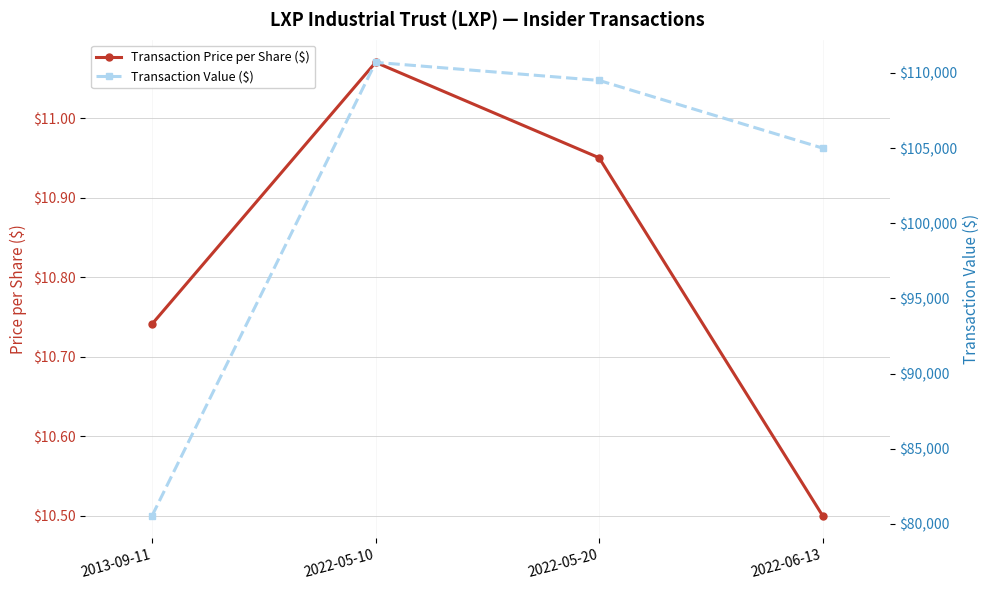

What value does the Transaction Price per Share ($) series have at 2022-05-10?

11.1